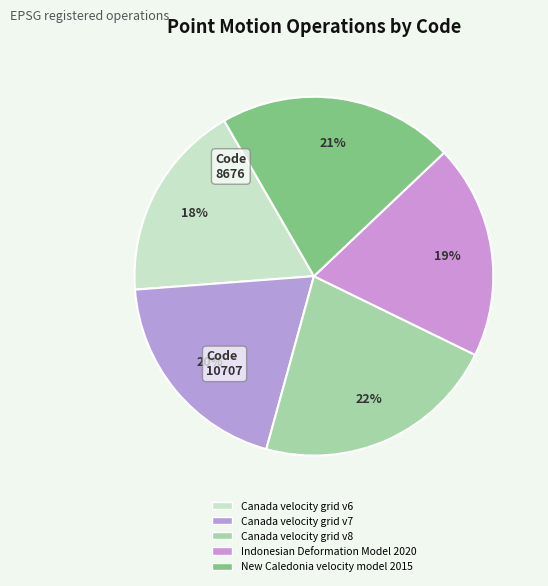

To the nearest percent, what is the difference between the largest and smallest slice percentages?

4%